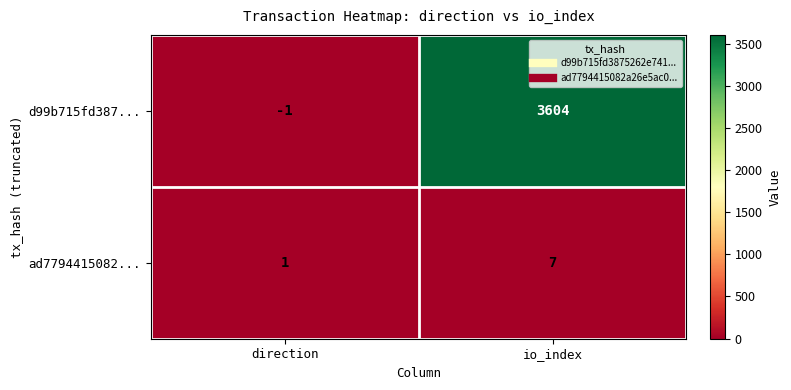

Rank the series by their average value, from highest to lowest.

d99b715fd387..., ad7794415082...